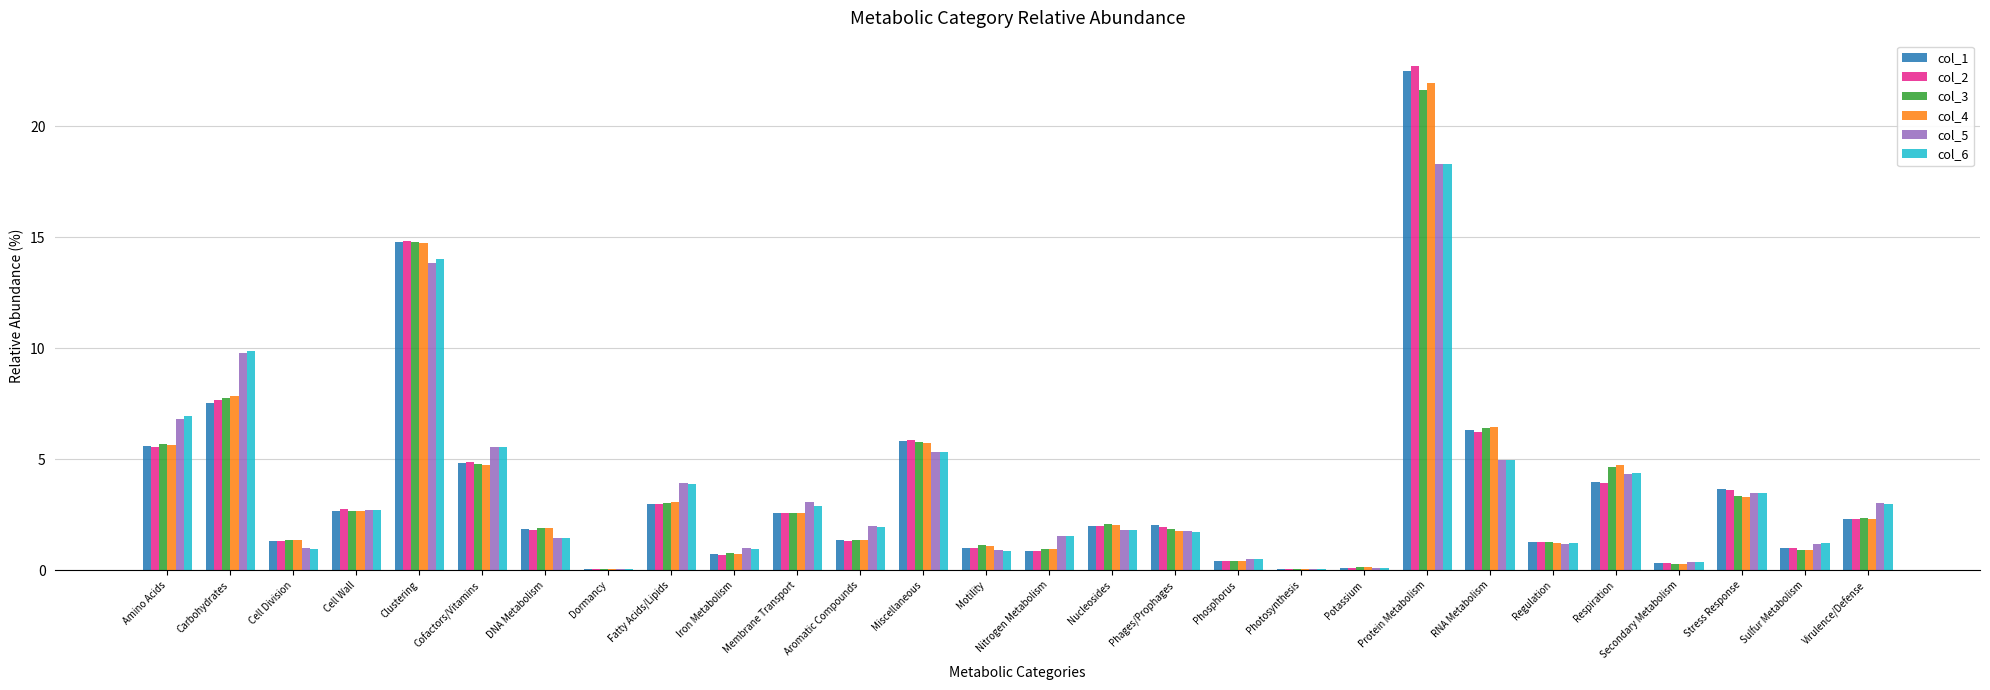

At which label does col_6 reach its peak?

Protein Metabolism